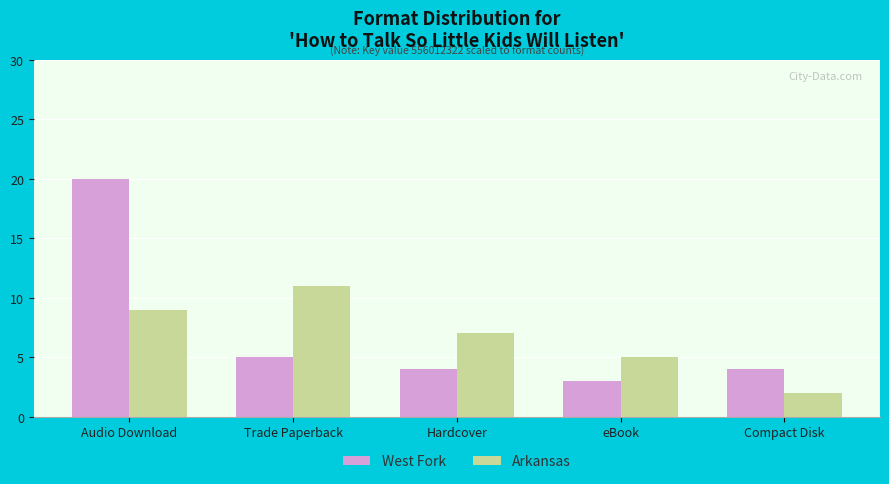

Reading right to left, extract all data points from this chart.

West Fork: Compact Disk=4	eBook=3	Hardcover=4	Trade Paperback=5	Audio Download=20
Arkansas: Compact Disk=2	eBook=5	Hardcover=7	Trade Paperback=11	Audio Download=9